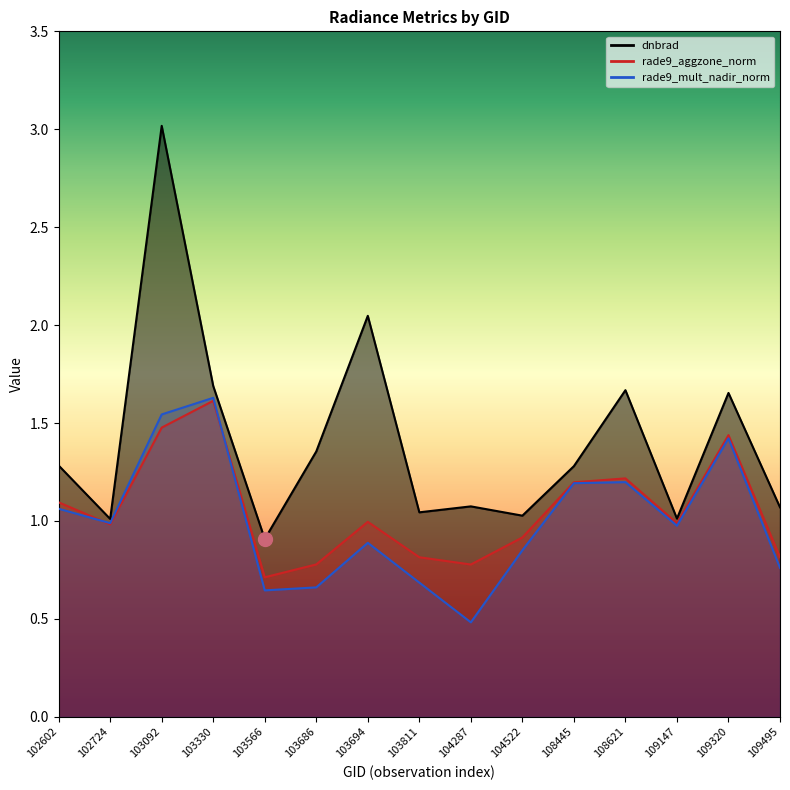

Which series has the widest spread of values?

dnbrad